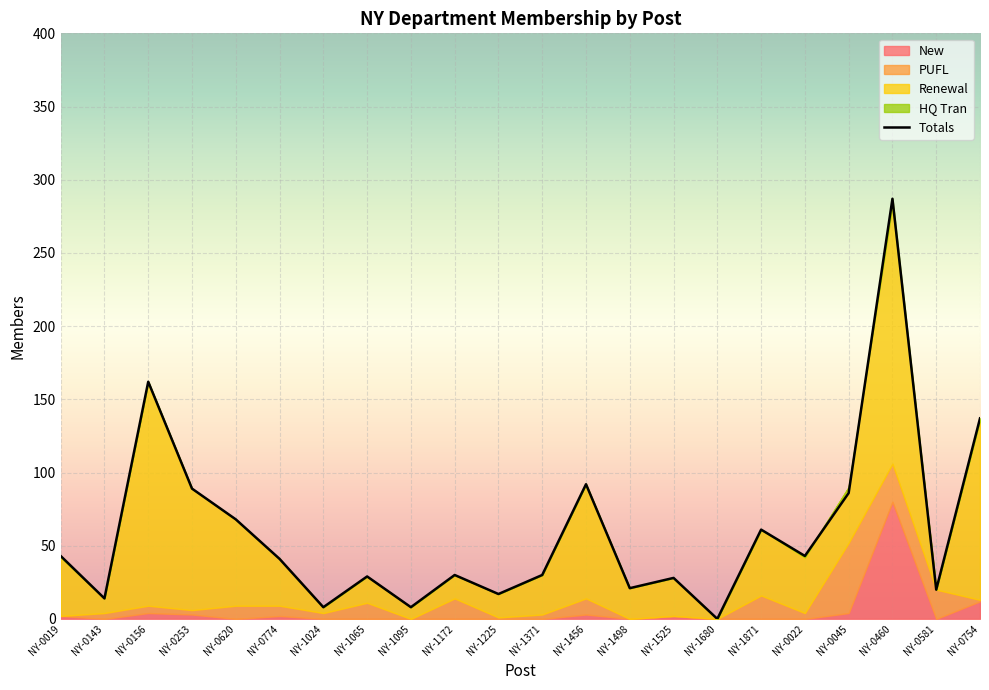

How many times do New and HQ Tran cross each other?

1